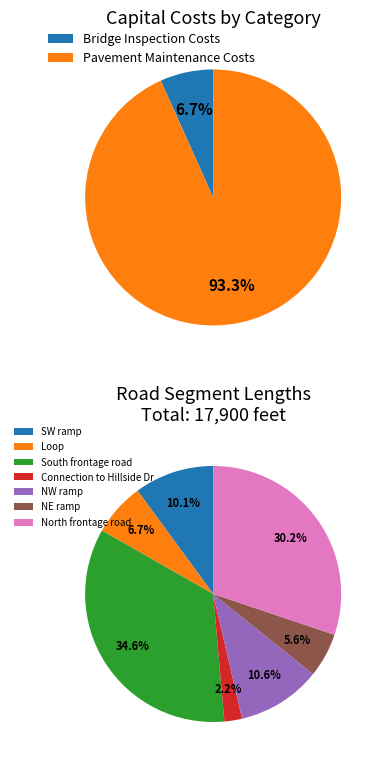

To the nearest percent, what percentage of the pie is Bridge Inspection Costs?

7%